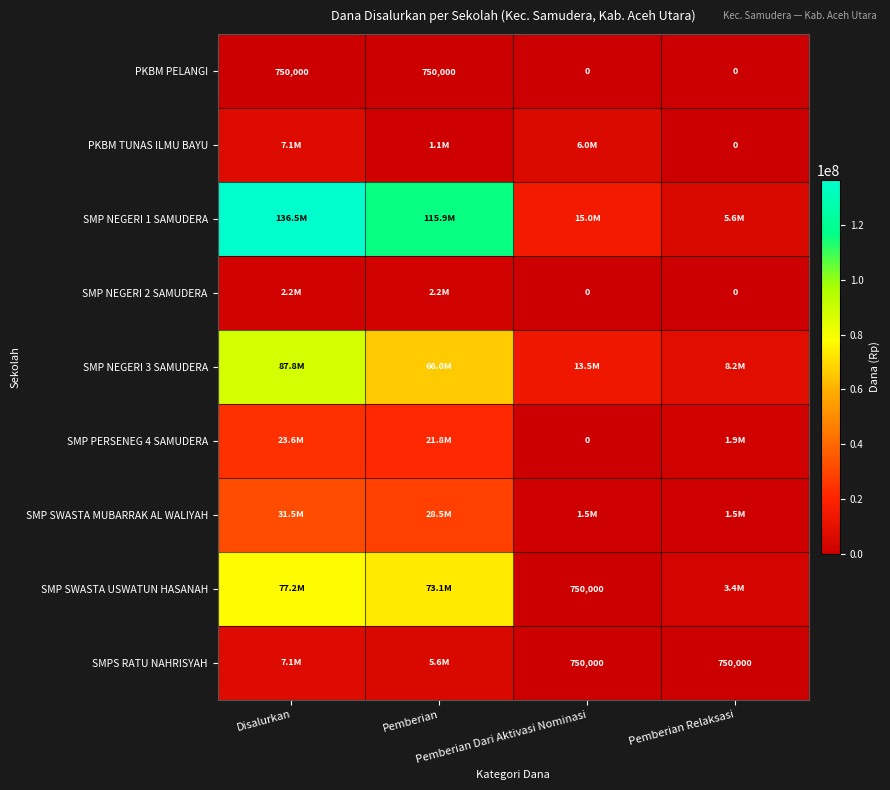

What is the difference between the maximum and minimum values in the PKBM PELANGI series?

750000